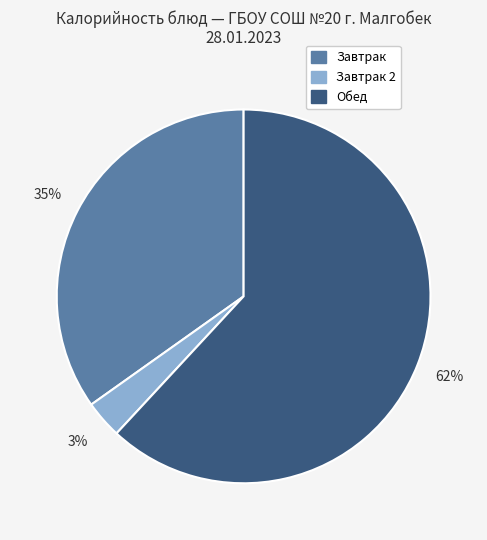

Count the number of slices in the pie.

3